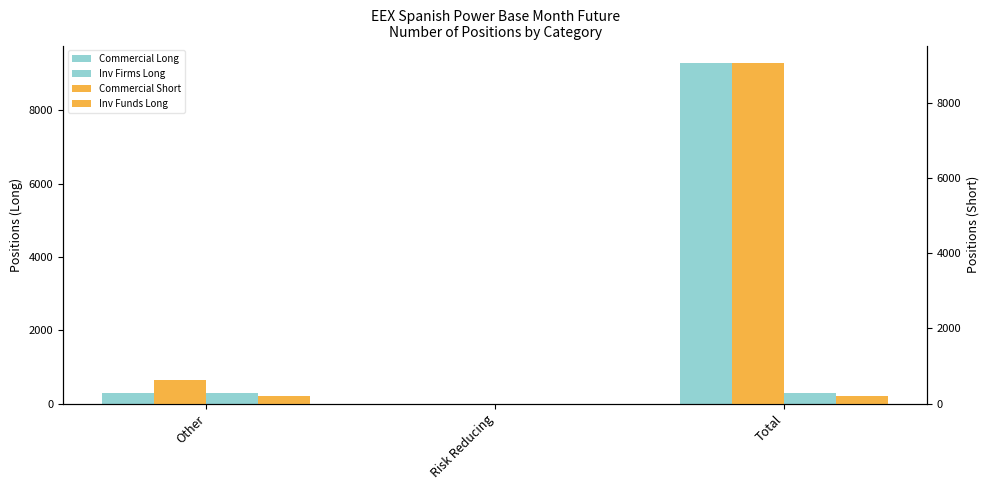

Is the value of Inv Firms Long at Other greater than the value of Inv Funds Long at Other?

Yes